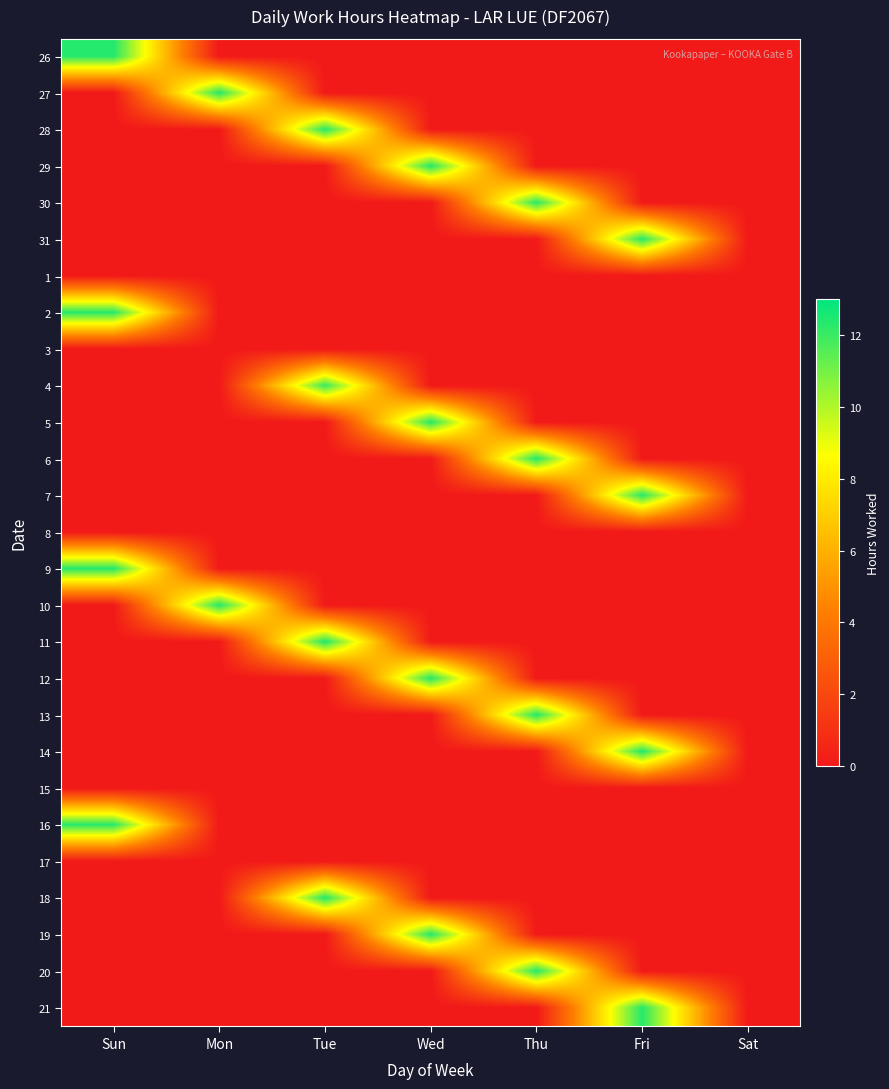

Reading left to right, what are all the values shown in this chart?

26: Sun=12.4	Mon=0.0	Tue=0.0	Wed=0.0	Thu=0.0	Fri=0.0	Sat=0.0
27: Sun=0.0	Mon=12.4	Tue=0.0	Wed=0.0	Thu=0.0	Fri=0.0	Sat=0.0
28: Sun=0.0	Mon=0.0	Tue=12.4	Wed=0.0	Thu=0.0	Fri=0.0	Sat=0.0
29: Sun=0.0	Mon=0.0	Tue=0.0	Wed=12.4	Thu=0.0	Fri=0.0	Sat=0.0
30: Sun=0.0	Mon=0.0	Tue=0.0	Wed=0.0	Thu=12.3	Fri=0.0	Sat=0.0
31: Sun=0.0	Mon=0.0	Tue=0.0	Wed=0.0	Thu=0.0	Fri=12.4	Sat=0.0
1: Sun=0.0	Mon=0.0	Tue=0.0	Wed=0.0	Thu=0.0	Fri=0.0	Sat=0.0
2: Sun=12.3	Mon=0.0	Tue=0.0	Wed=0.0	Thu=0.0	Fri=0.0	Sat=0.0
3: Sun=0.0	Mon=0.0	Tue=0.0	Wed=0.0	Thu=0.0	Fri=0.0	Sat=0.0
4: Sun=0.0	Mon=0.0	Tue=12.0	Wed=0.0	Thu=0.0	Fri=0.0	Sat=0.0
5: Sun=0.0	Mon=0.0	Tue=0.0	Wed=12.4	Thu=0.0	Fri=0.0	Sat=0.0
6: Sun=0.0	Mon=0.0	Tue=0.0	Wed=0.0	Thu=12.4	Fri=0.0	Sat=0.0
7: Sun=0.0	Mon=0.0	Tue=0.0	Wed=0.0	Thu=0.0	Fri=12.4	Sat=0.0
8: Sun=0.0	Mon=0.0	Tue=0.0	Wed=0.0	Thu=0.0	Fri=0.0	Sat=0.0
9: Sun=12.4	Mon=0.0	Tue=0.0	Wed=0.0	Thu=0.0	Fri=0.0	Sat=0.0
10: Sun=0.0	Mon=12.4	Tue=0.0	Wed=0.0	Thu=0.0	Fri=0.0	Sat=0.0
11: Sun=0.0	Mon=0.0	Tue=12.5	Wed=0.0	Thu=0.0	Fri=0.0	Sat=0.0
12: Sun=0.0	Mon=0.0	Tue=0.0	Wed=12.4	Thu=0.0	Fri=0.0	Sat=0.0
13: Sun=0.0	Mon=0.0	Tue=0.0	Wed=0.0	Thu=12.4	Fri=0.0	Sat=0.0
14: Sun=0.0	Mon=0.0	Tue=0.0	Wed=0.0	Thu=0.0	Fri=12.4	Sat=0.0
15: Sun=0.0	Mon=0.0	Tue=0.0	Wed=0.0	Thu=0.0	Fri=0.0	Sat=0.0
16: Sun=12.3	Mon=0.0	Tue=0.0	Wed=0.0	Thu=0.0	Fri=0.0	Sat=0.0
17: Sun=0.0	Mon=0.0	Tue=0.0	Wed=0.0	Thu=0.0	Fri=0.0	Sat=0.0
18: Sun=0.0	Mon=0.0	Tue=12.4	Wed=0.0	Thu=0.0	Fri=0.0	Sat=0.0
19: Sun=0.0	Mon=0.0	Tue=0.0	Wed=12.4	Thu=0.0	Fri=0.0	Sat=0.0
20: Sun=0.0	Mon=0.0	Tue=0.0	Wed=0.0	Thu=12.4	Fri=0.0	Sat=0.0
21: Sun=0.0	Mon=0.0	Tue=0.0	Wed=0.0	Thu=0.0	Fri=12.4	Sat=0.0